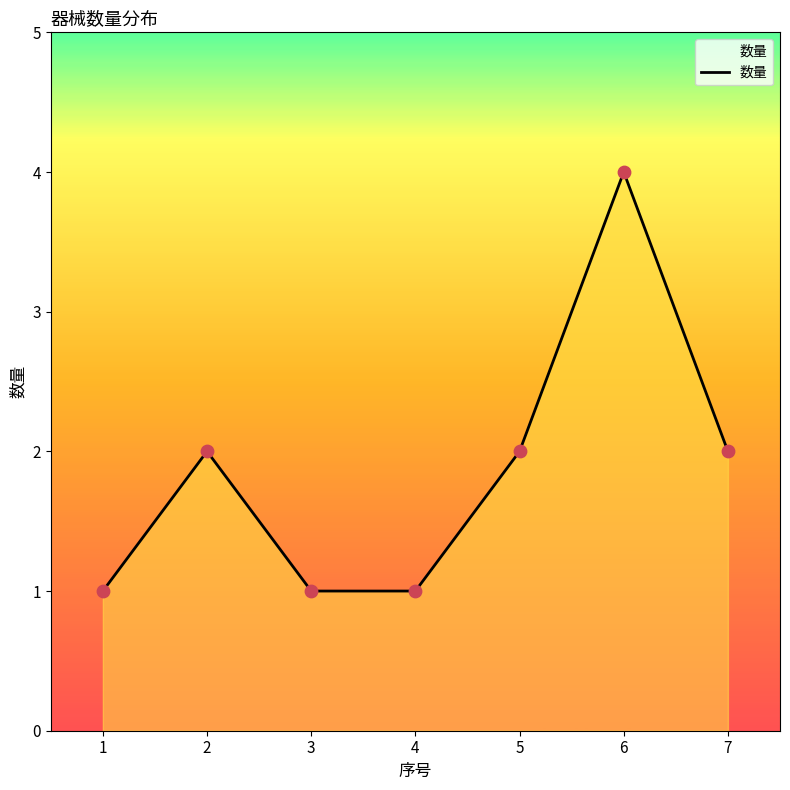

What is the ratio of the value at 2 to the value at 1?

2.0